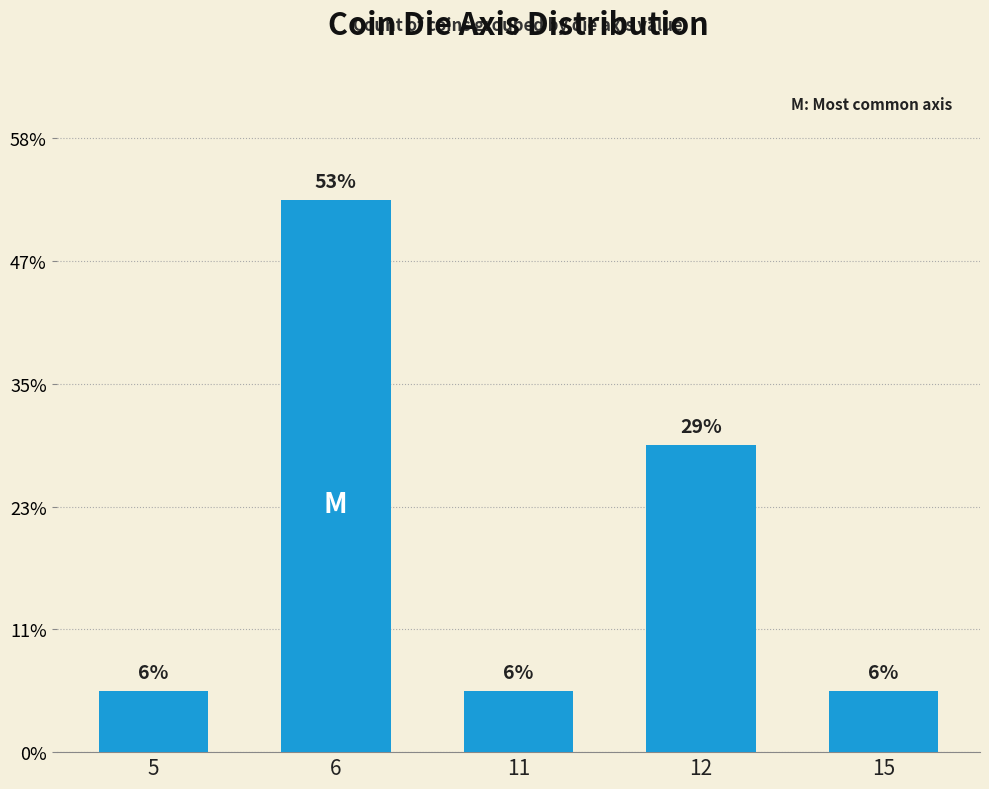

List the labels in order of value, largest first.

6, 12, 5, 11, 15